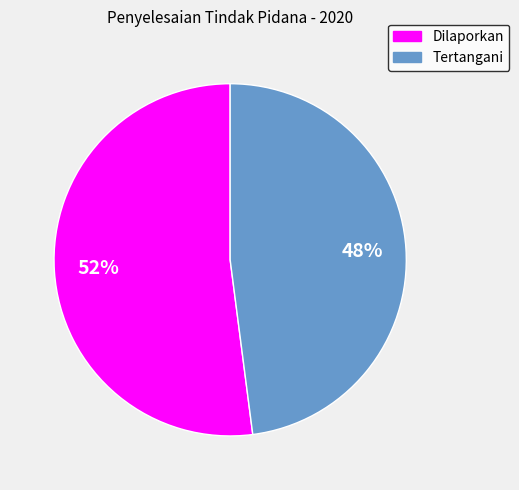

To the nearest percent, what is the combined percentage of Dilaporkan and Tertangani?

100%